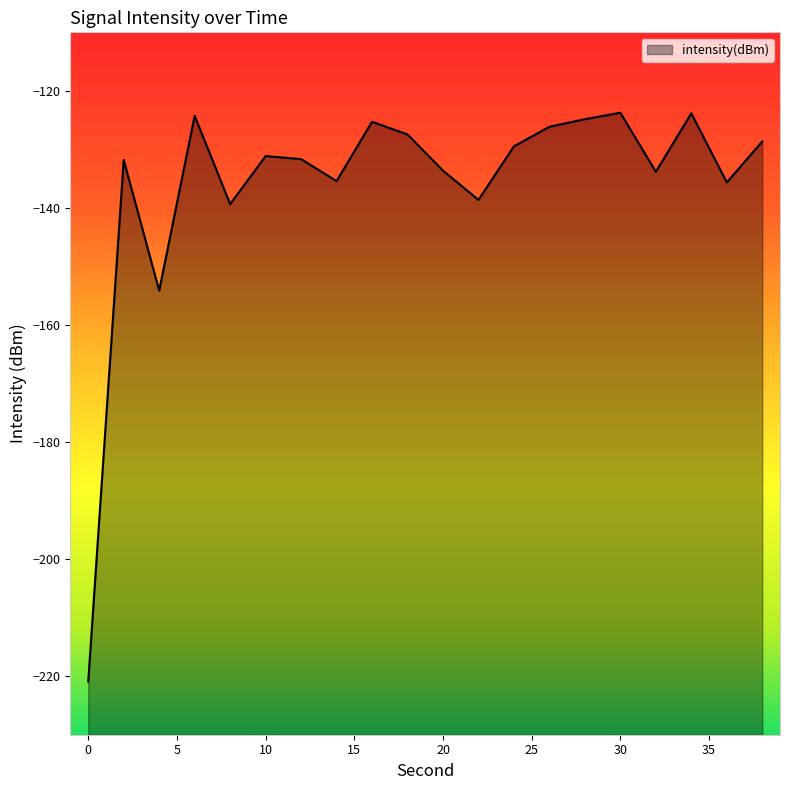

True or false: the data shows -318.5 at 0.

False